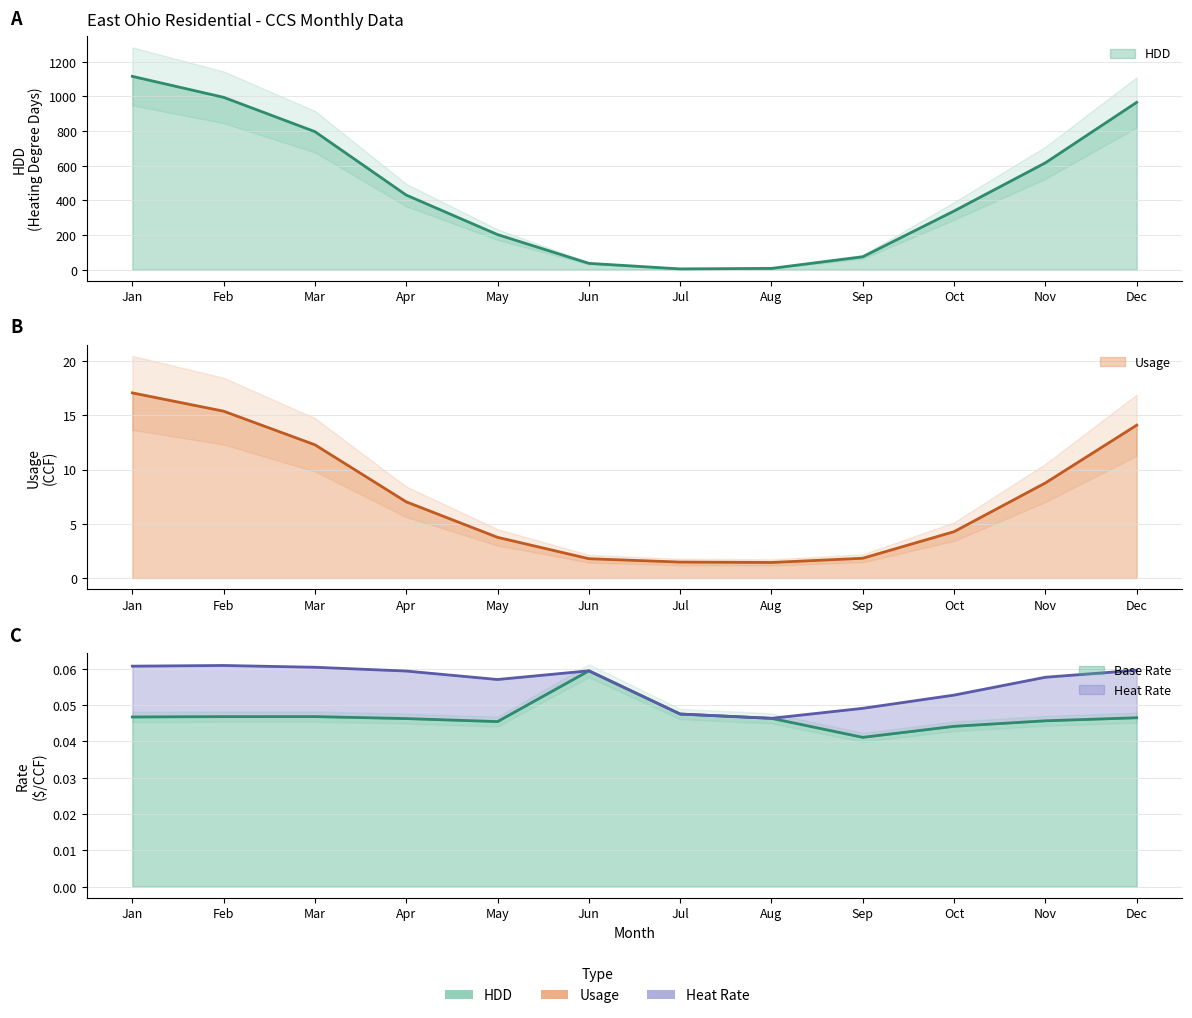

The value of Usage at Jul is 1.5. True or false?

True